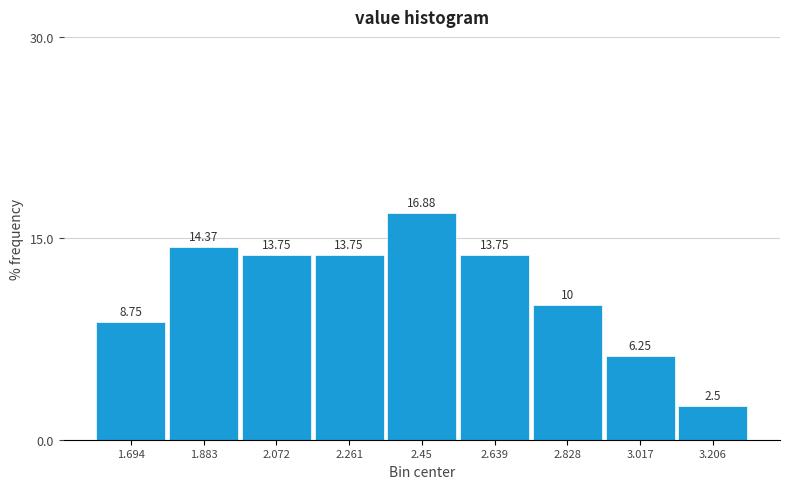

What is the height of the bar covering 1.78 to 1.98 on the x-axis? The bar edges are not printed on the chart, so give them approximately, as read against the axis.

14.37